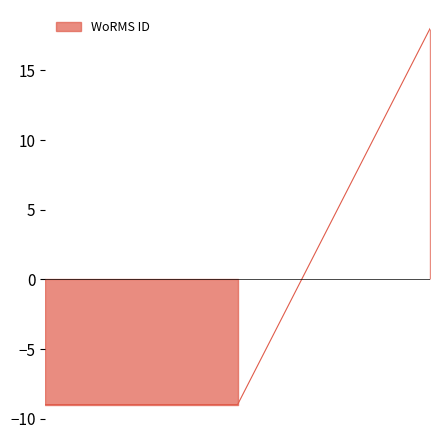

Reading left to right, what are all the values shown in this chart?

-9.0	-9.0	18.0